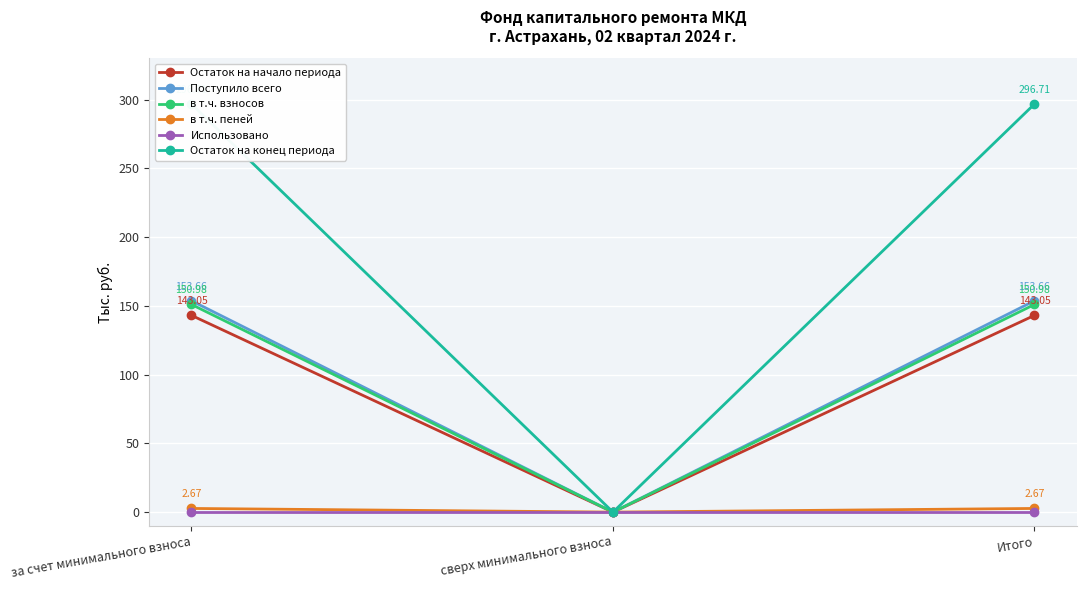

What is the sum of the Остаток на конец периода values at Итого and сверх минимального взноса?

296.7